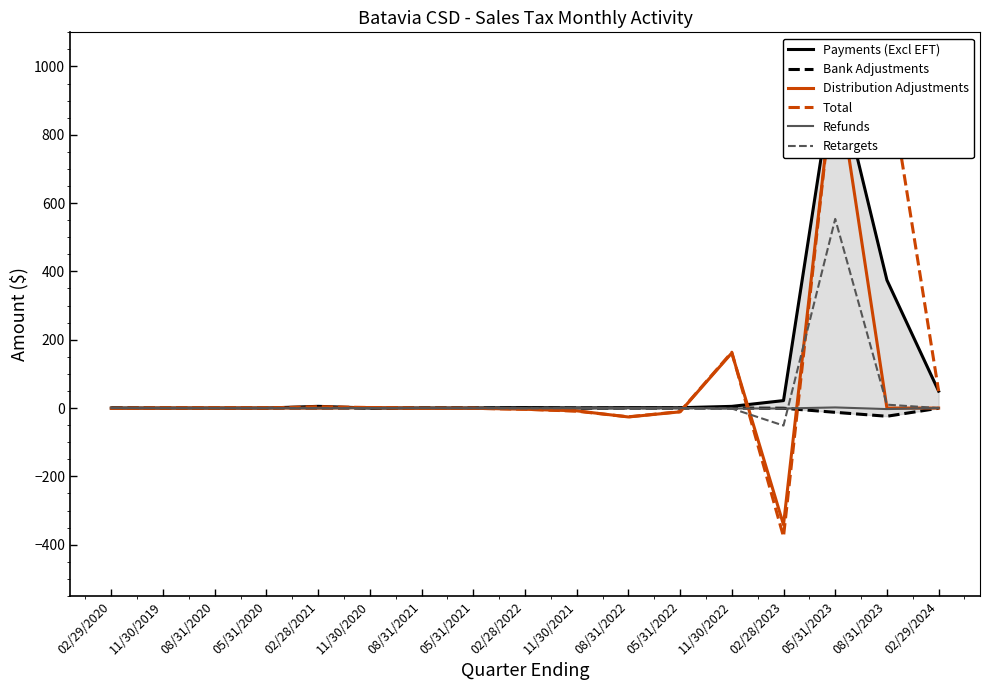

Reading left to right, list all the values displayed in this chart.

Payments (Excl EFT): 0.1	0.0	0.1	0.0	5.0	0.1	0.2	0.2	1.3	0.3	1.1	0.9	4.9	21.8	1000.0	374.5	49.5
Bank Adjustments: -0.0	-0.0	-0.0	-0.0	-0.0	-0.0	-0.0	-0.0	-0.0	-0.0	-0.0	-0.0	-0.1	-0.6	-12.5	-24.0	-0.6
Distribution Adjustments: -1.0	-0.0	0.1	0.2	-0.3	1.5	-0.8	-0.6	-3.6	-8.2	-26.1	-11.1	161.3	-341.7	1000.0	-0.0	-0.1
Total: -1.0	0.0	0.1	0.2	4.0	1.6	-0.7	-0.9	-3.5	-9.2	-25.7	-10.6	163.5	-376.6	1000.0	1000.0	49.4
Refunds: -0.1	0.0	-0.2	-0.2	-0.7	-0.0	-0.1	-0.6	-0.4	-0.2	0.2	-0.1	-1.1	-1.4	1.8	-3.0	-0.0
Retargets: 0.1	0.0	-0.1	0.1	0.1	0.0	0.0	0.1	-0.8	0.0	-1.6	-0.3	-1.4	-51.3	553.8	9.9	-0.1